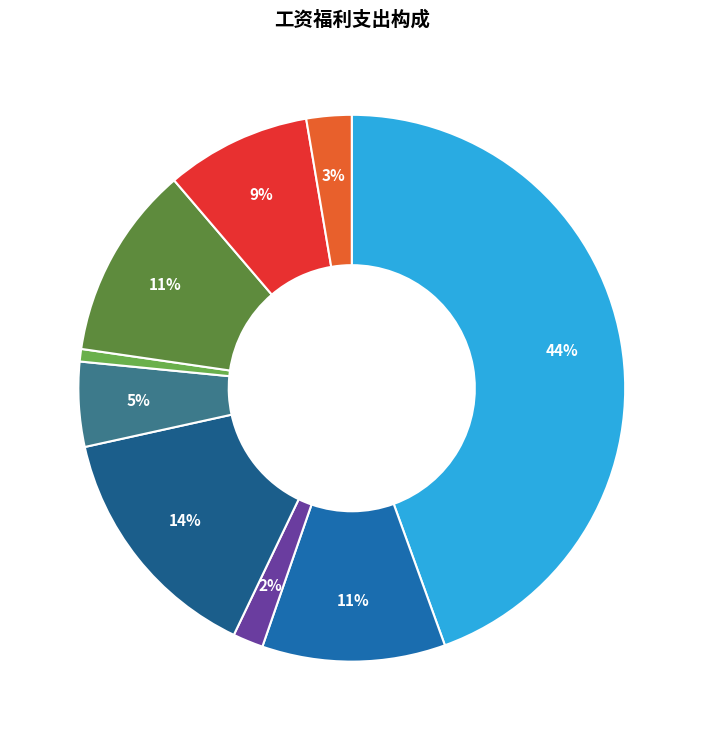

What is the smallest slice in the pie chart?

公务员医疗补助缴费